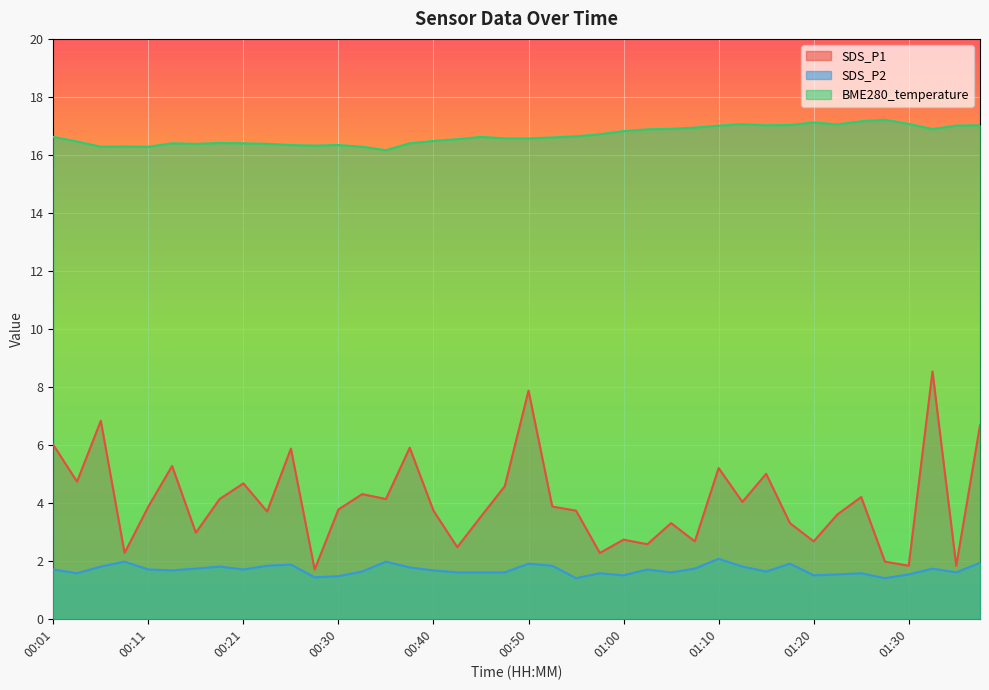

At which category does BME280_temperature reach its first local valley?

00:06